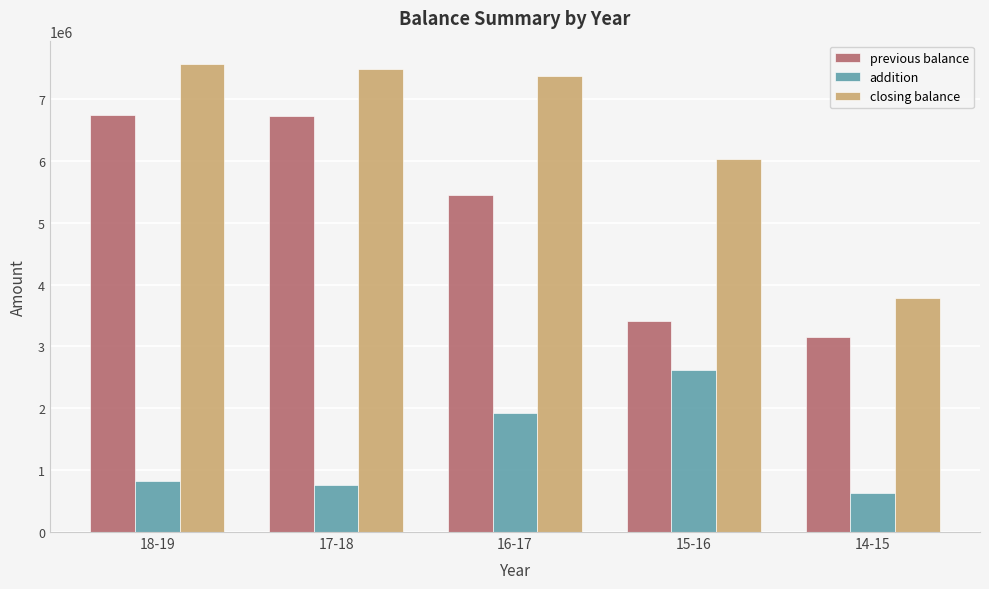

What is the total value across all series at 15-16?

12067404